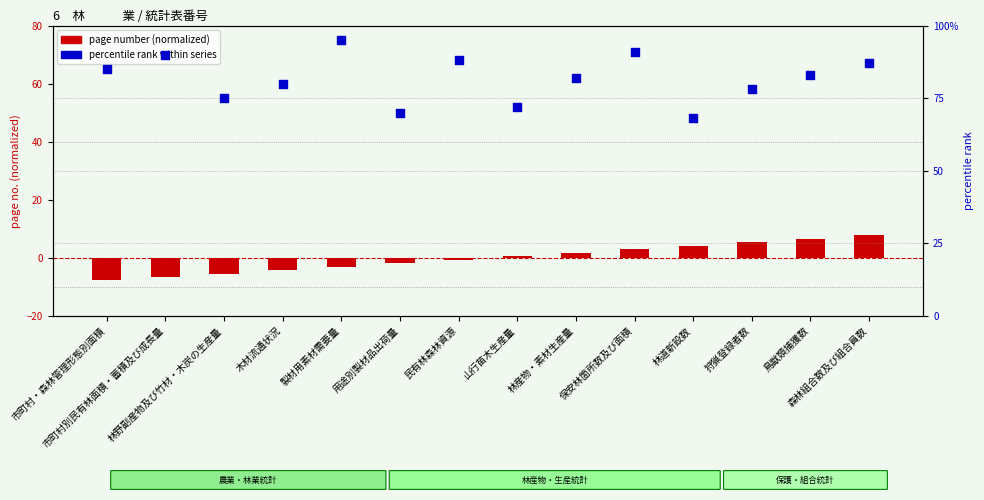

What are all the series names shown in the legend?

page number (normalized), percentile rank